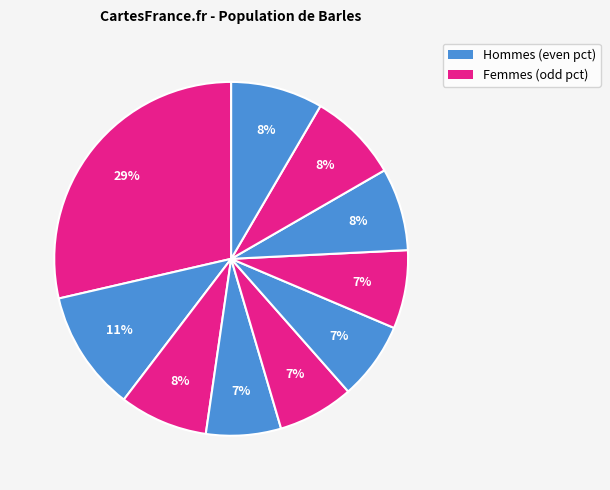

To the nearest percent, what is the difference between the largest and smallest slice percentages?

22%